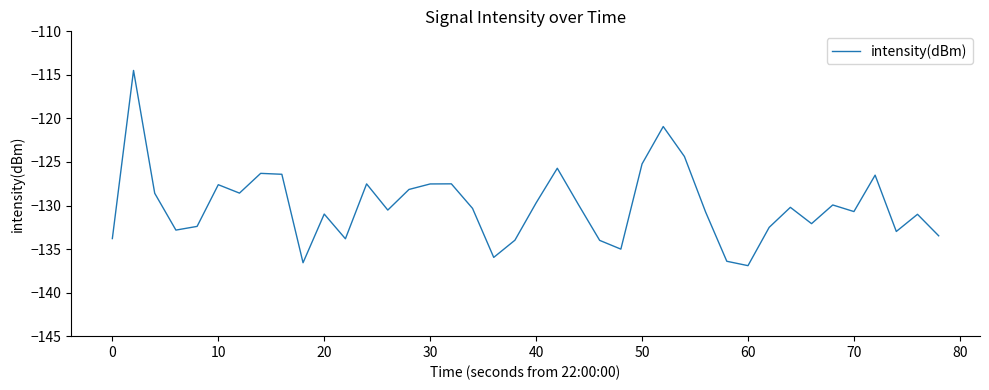

What is the greatest value displayed?

-114.5